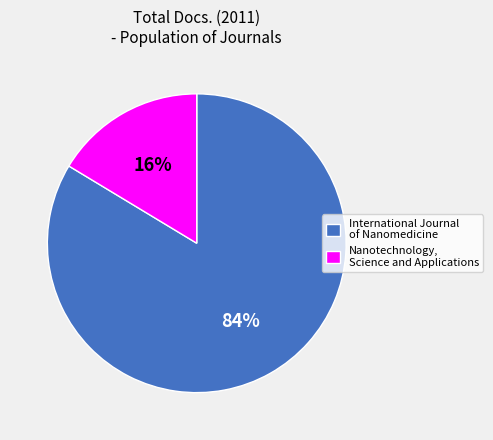

Do International Journal of Nanomedicine and Nanotechnology, Science and Applications together represent more than half of the pie?

Yes